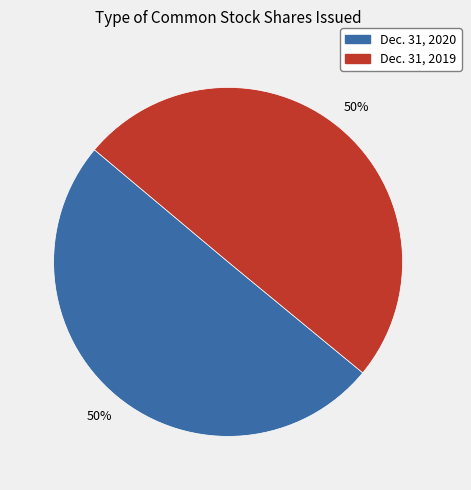

How many slices are in this pie chart?

2